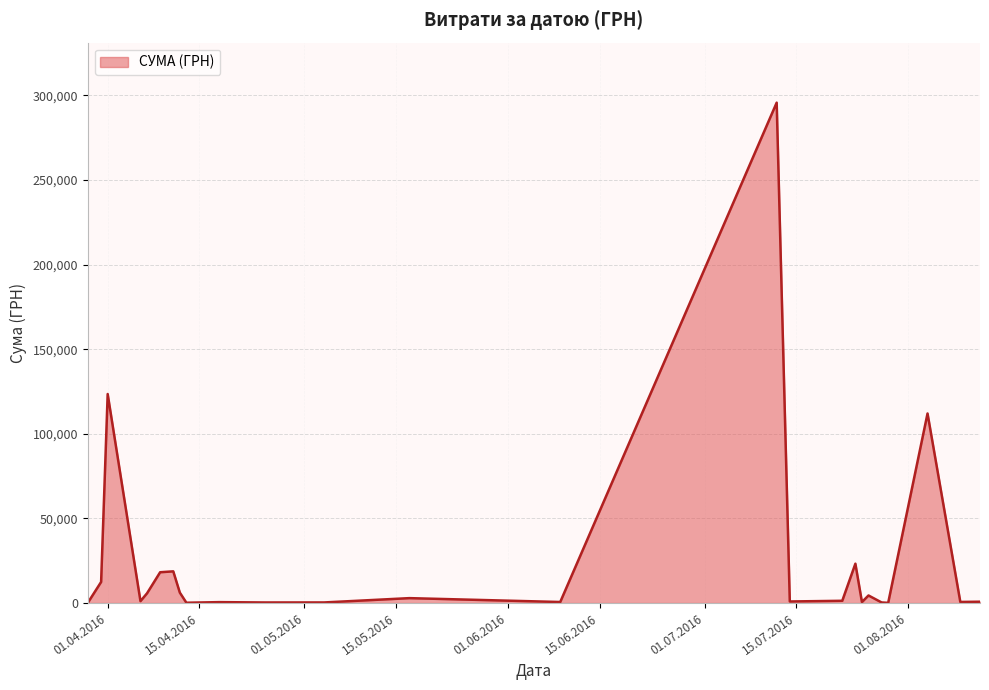

What is the difference between the maximum and minimum values?

295540.8